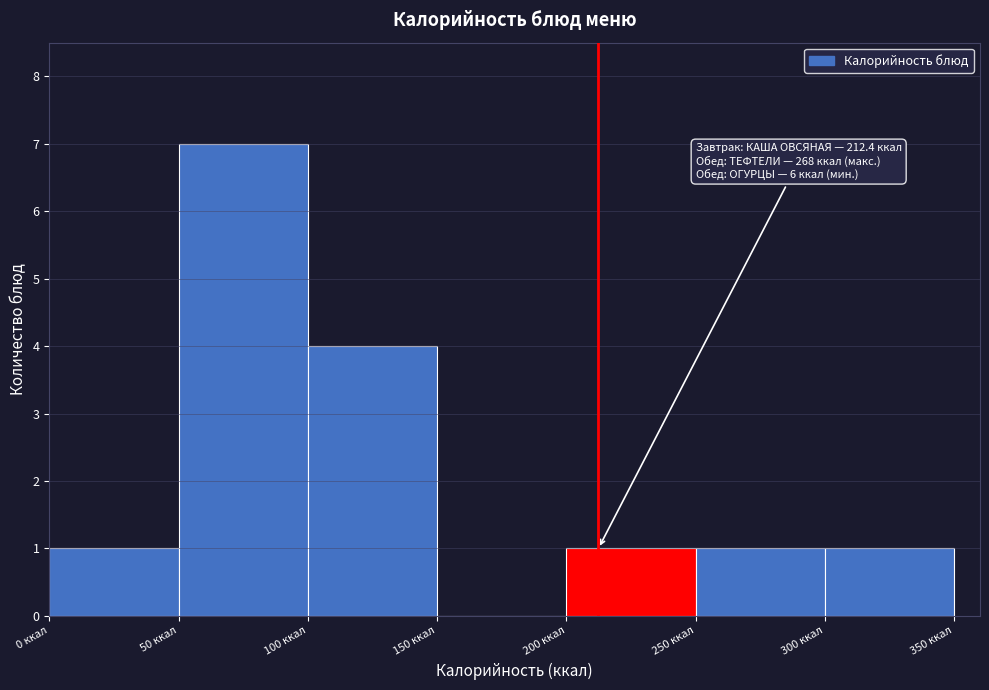

Over which range of the x-axis is the bar tallest?

50 to 100